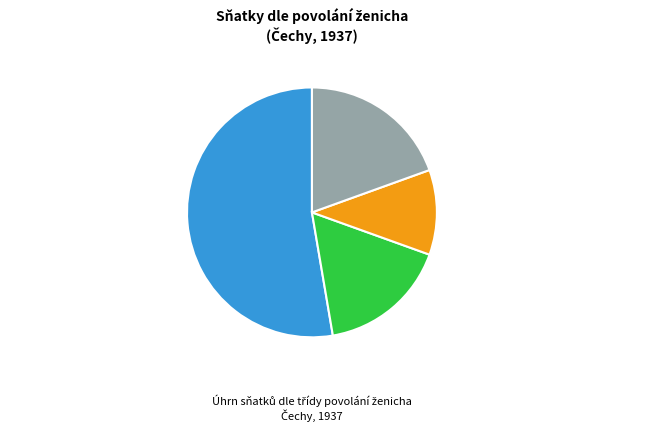

What percentage is the Zemědělství 17% slice, to the nearest percent?

17%